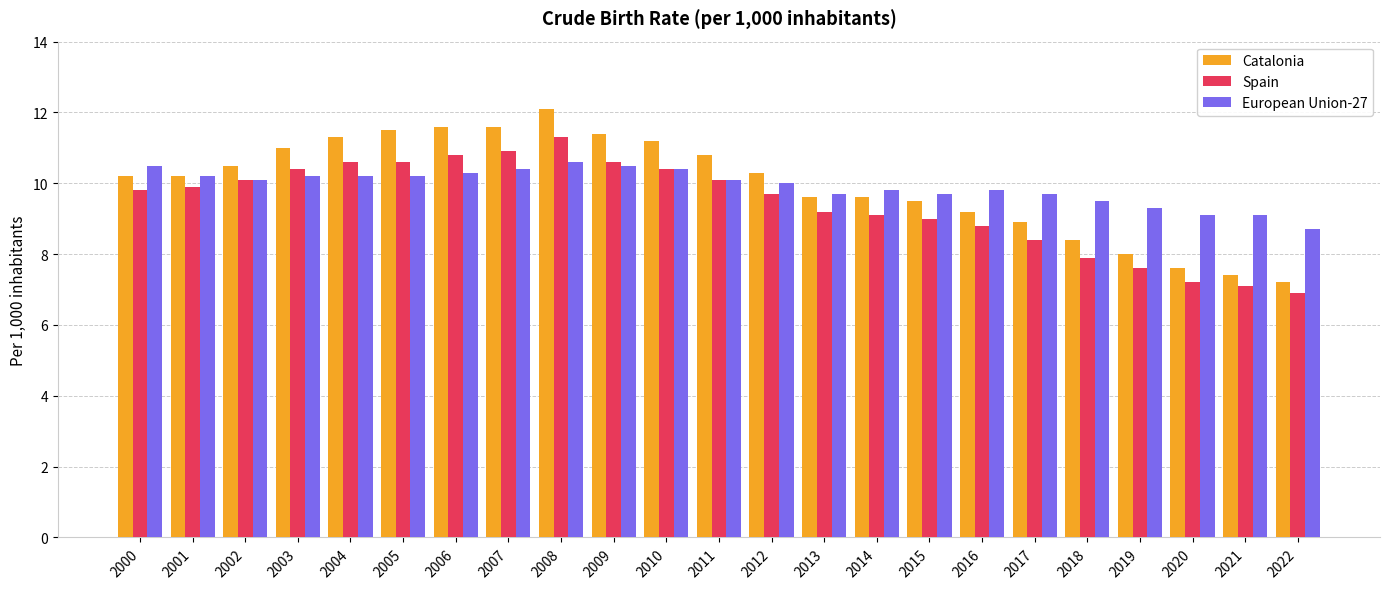

What is the greatest value displayed?

12.1